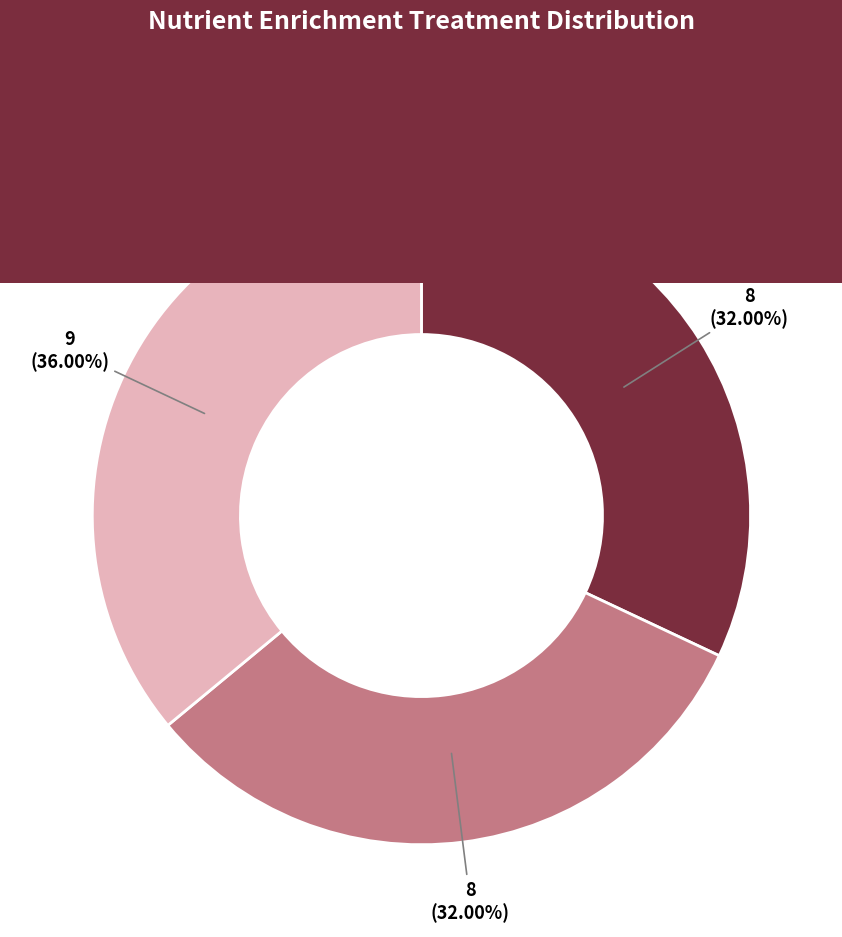

Is there any slice that represents more than half of the pie?

No